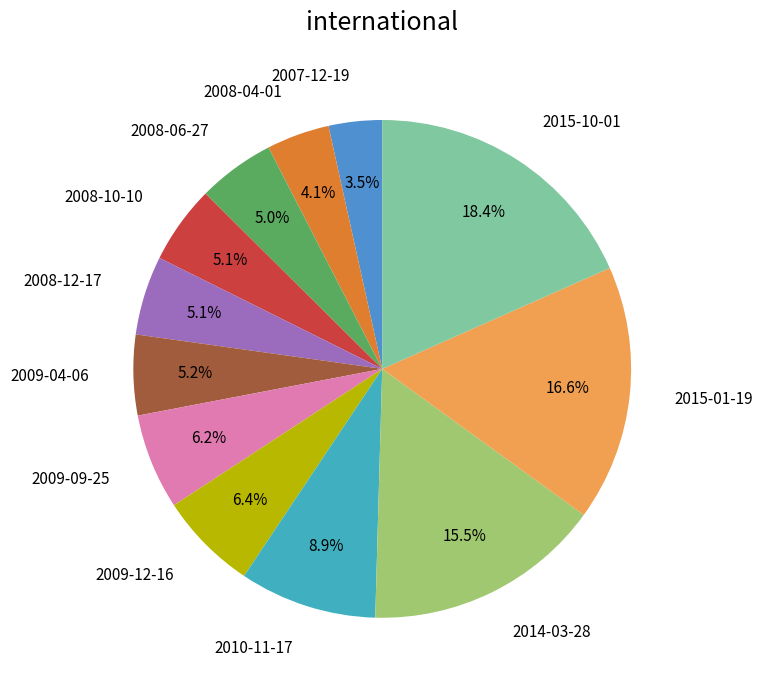

Is the sum of 2014-03-28 and 2010-11-17 greater than half?

No